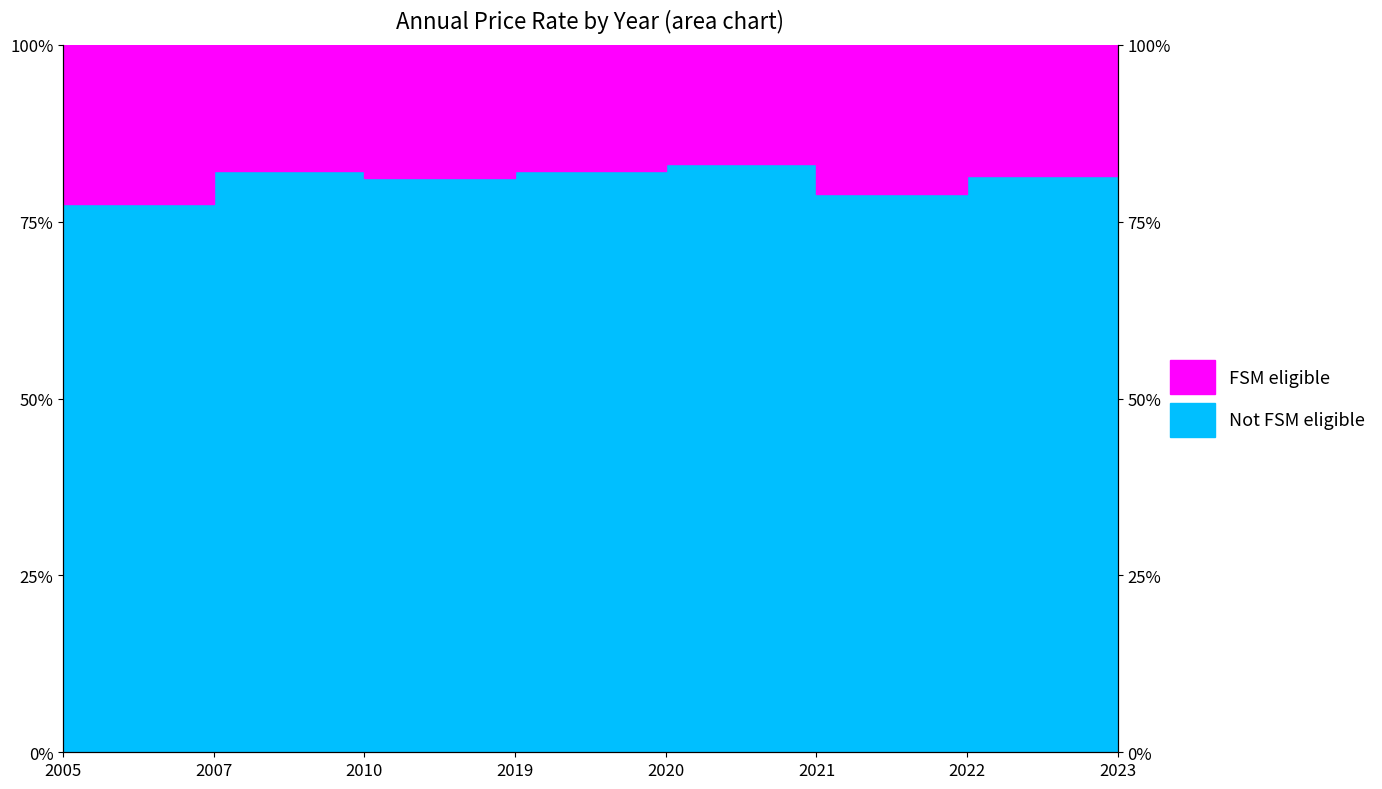

What is the maximum value shown in the chart?

84.2